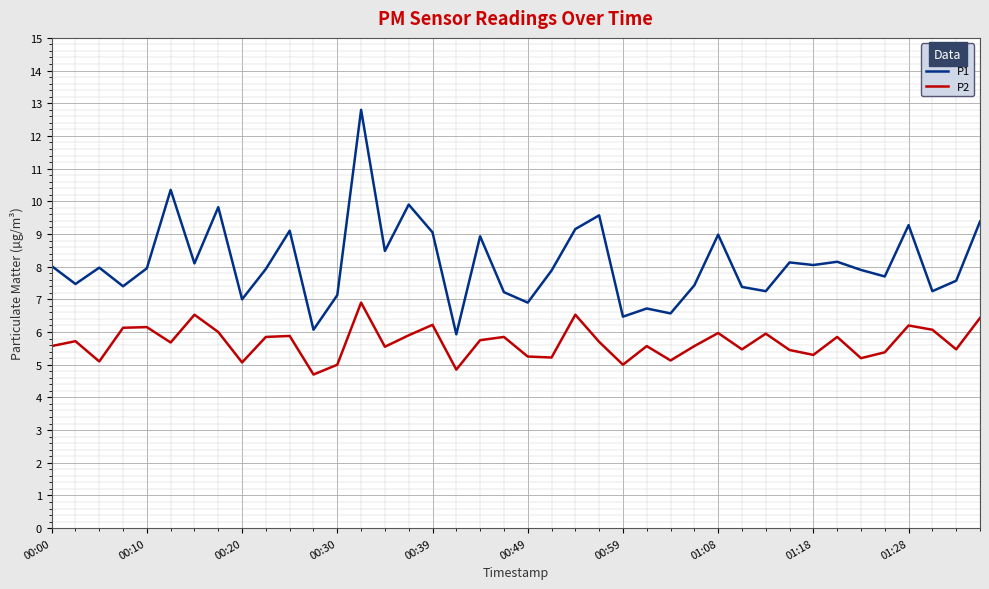

Does the chart display data point markers on the line(s)?

No